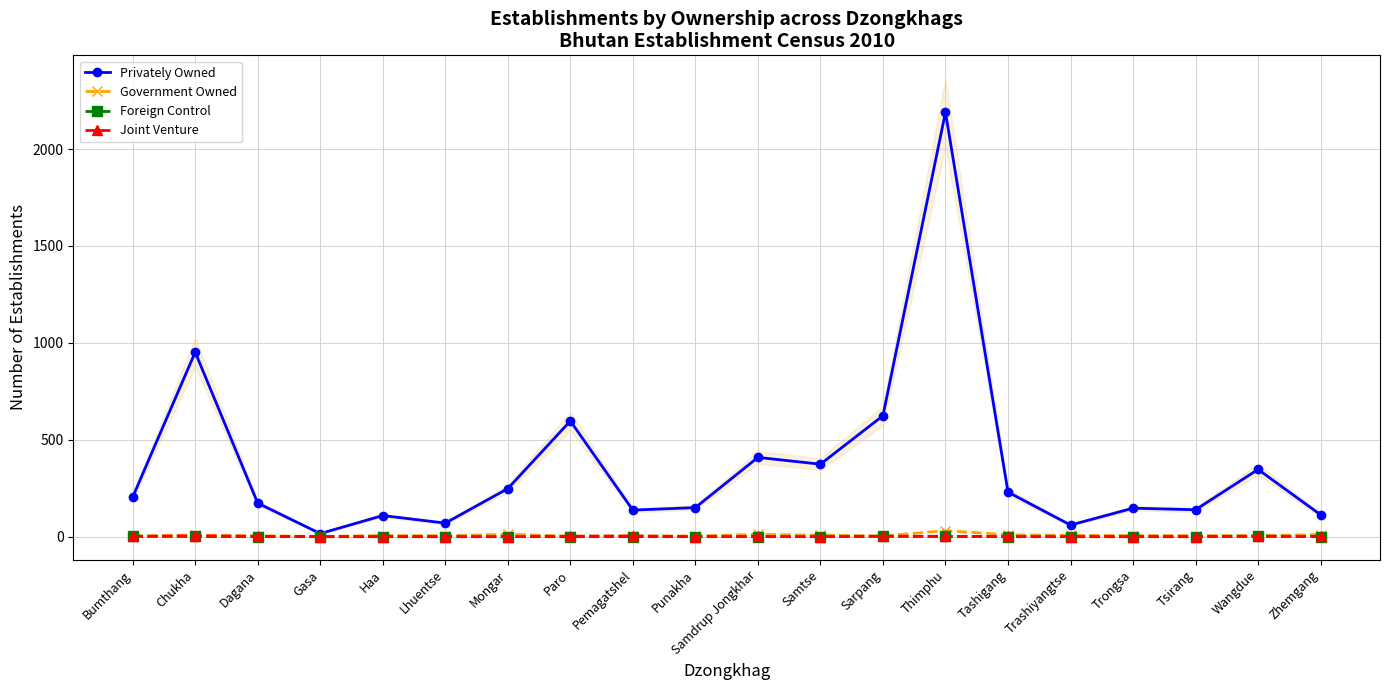

The Joint Venture series shows 1 at Tashigang. True or false?

True